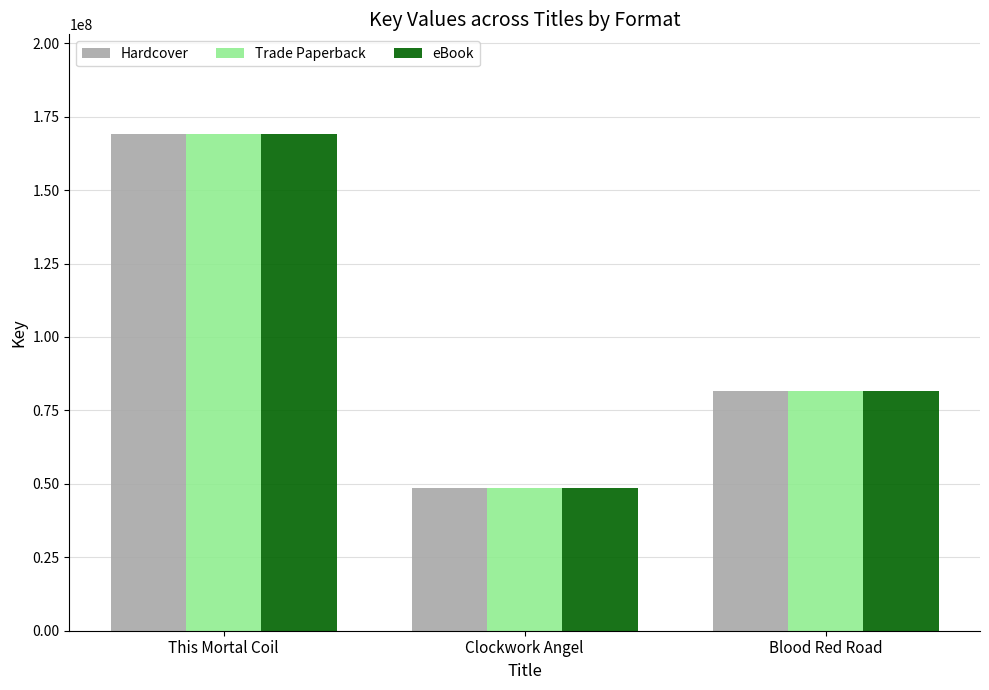

Which category has the lowest value across all series?

Clockwork Angel